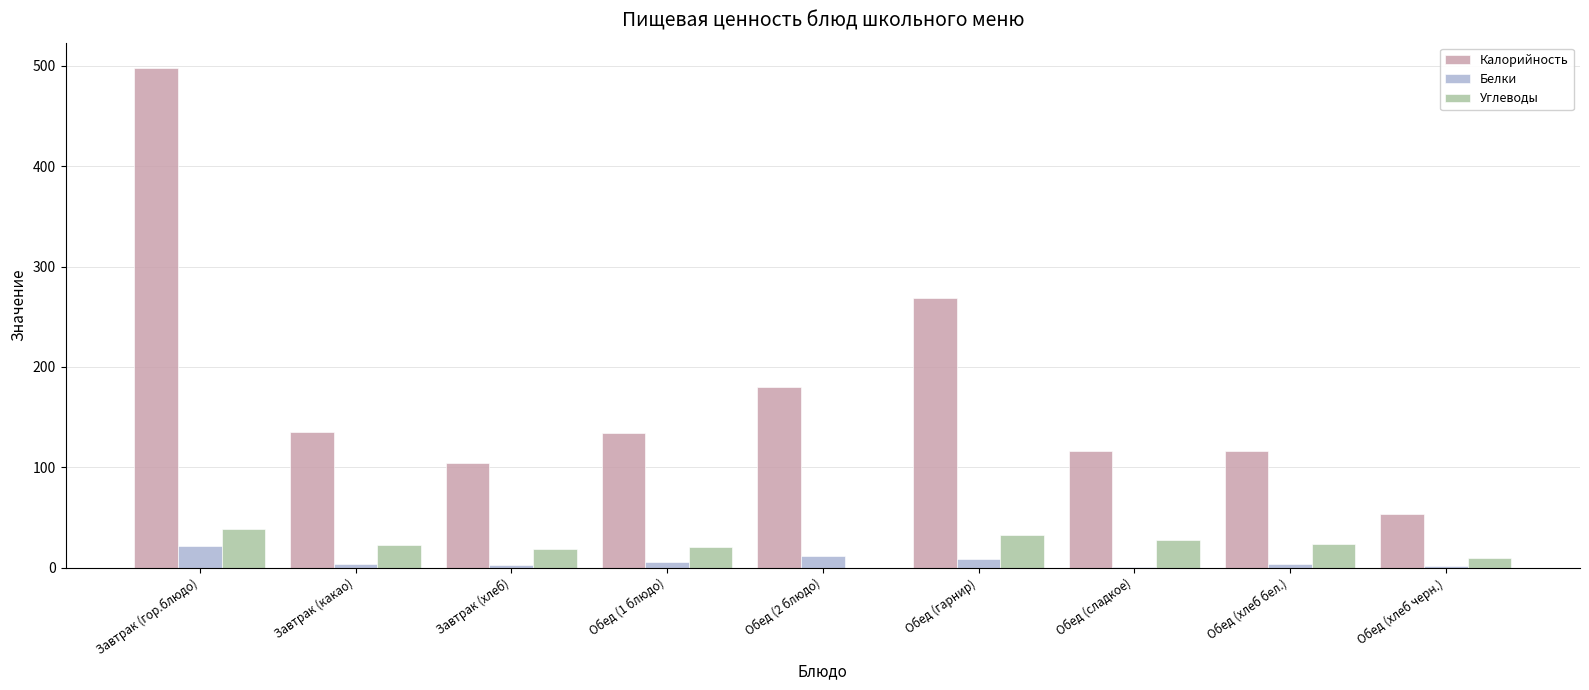

Which series has the largest range (max minus min)?

Калорийность